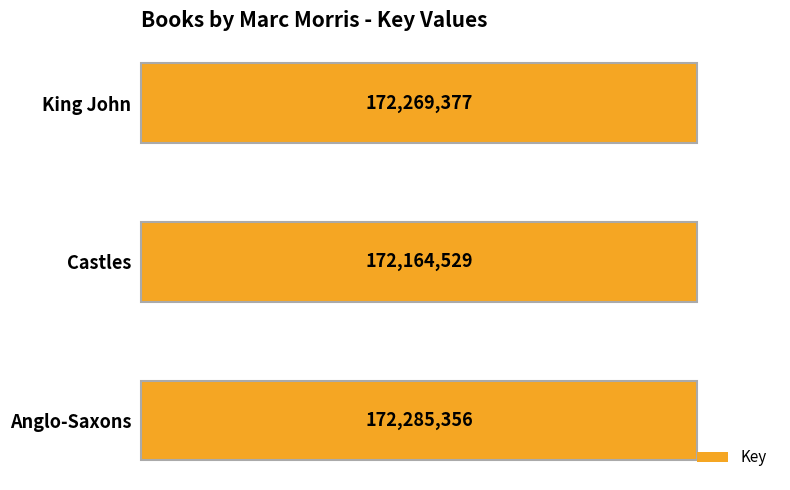

What is the maximum value shown in the chart?

172285356